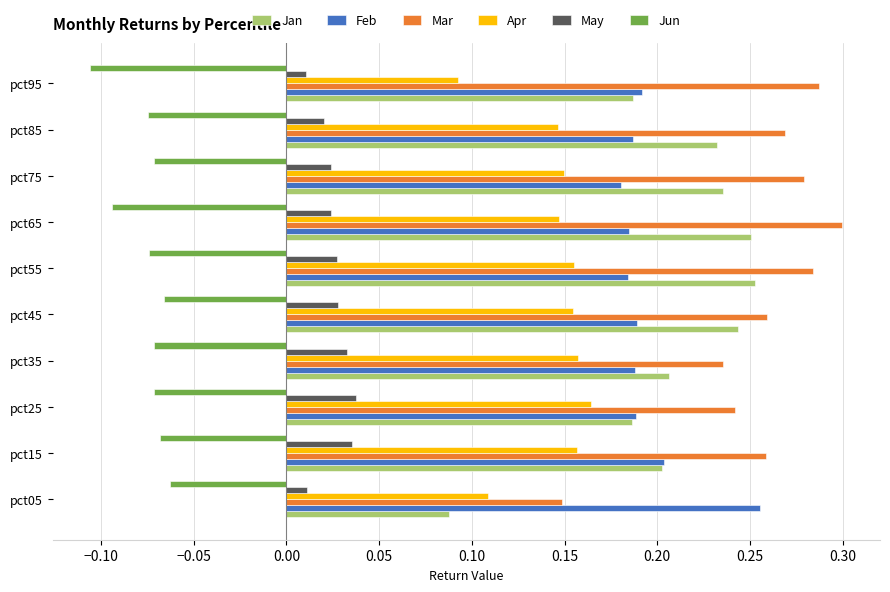

At pct55, list the series in order from smallest to largest.

Jun, May, Apr, Feb, Jan, Mar